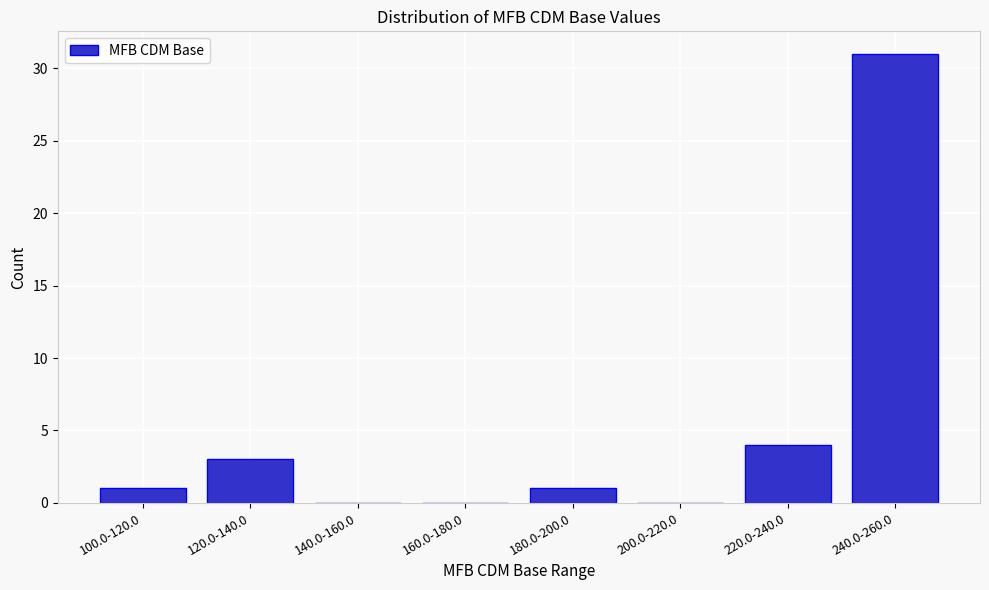

Reading left to right, what are all the values shown in this chart?

100.0-120.0=1	120.0-140.0=3	140.0-160.0=0	160.0-180.0=0	180.0-200.0=1	200.0-220.0=0	220.0-240.0=4	240.0-260.0=31